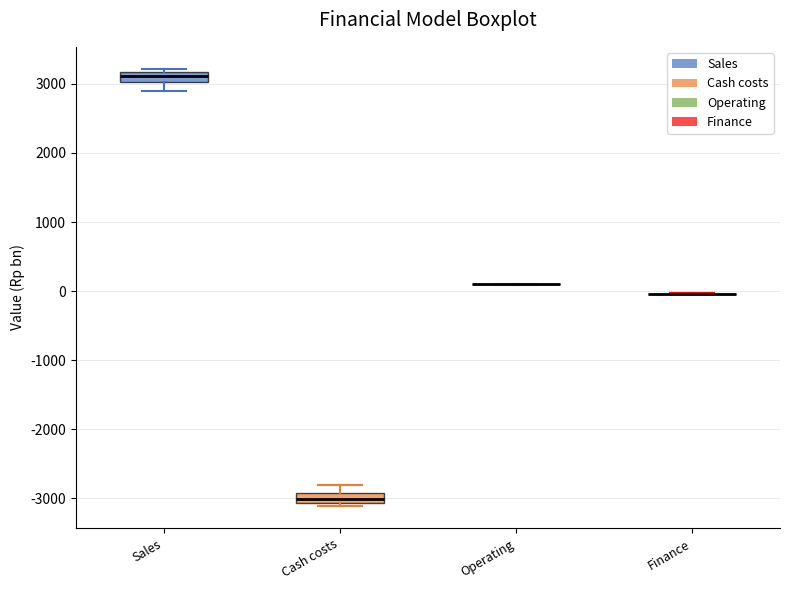

Where is the upper edge of the box for Cash costs on the y-axis? The values are not printed on the chart, so give them approximately, as read against the axis.

-2900